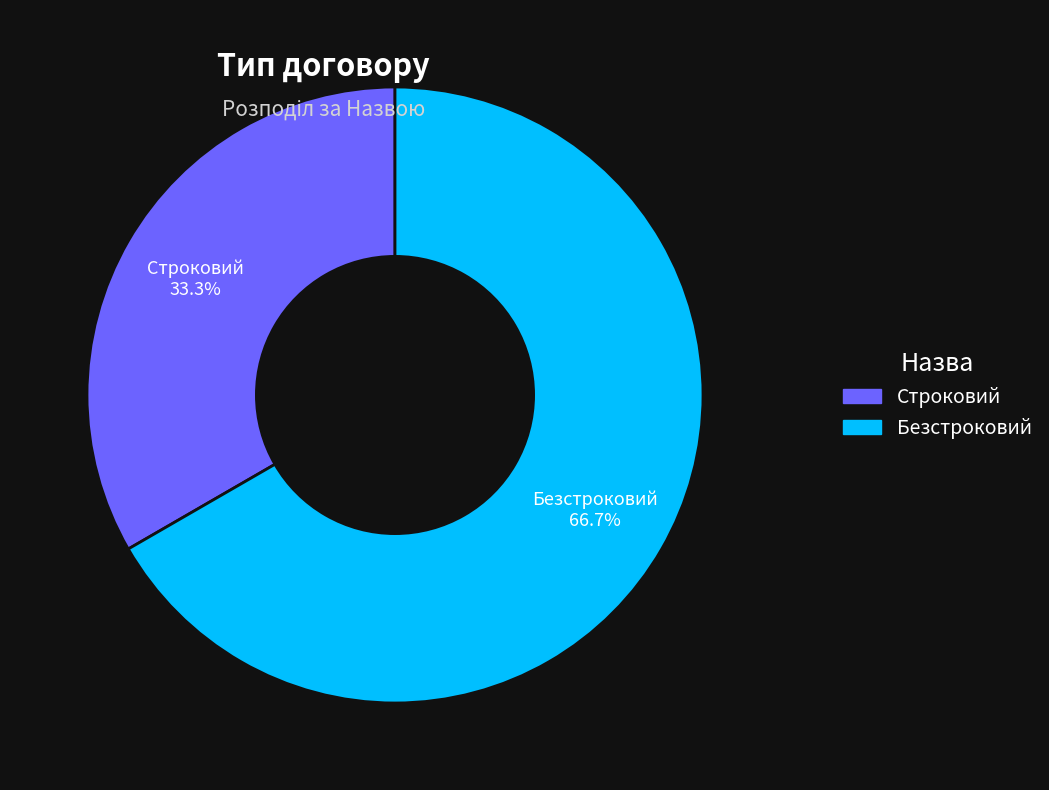

To the nearest percent, what is the difference between the largest and smallest slice percentages?

33%